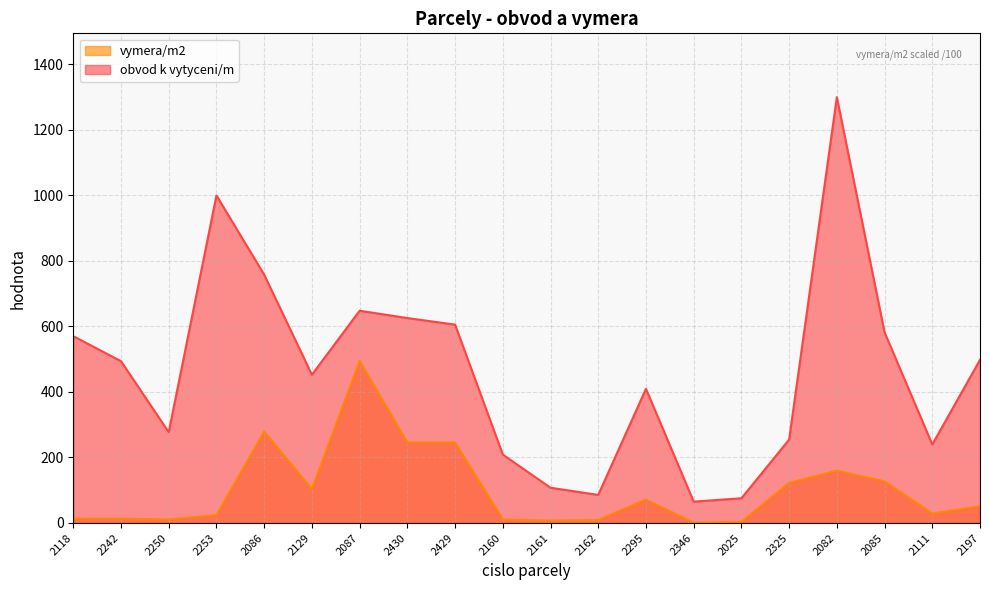

The value of obvod k vytyceni/m at 2087 is 425.6. True or false?

False